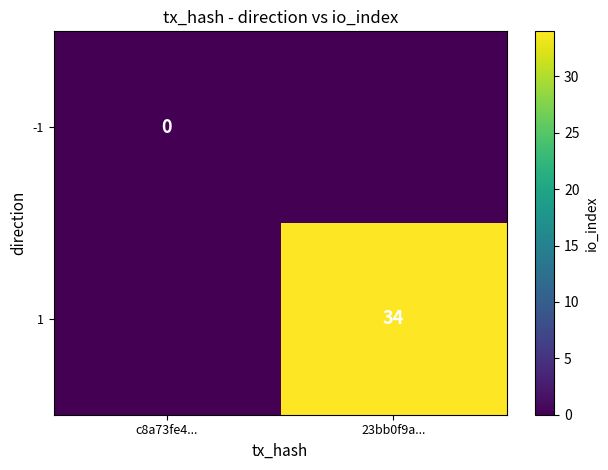

What is the greatest value displayed?

34